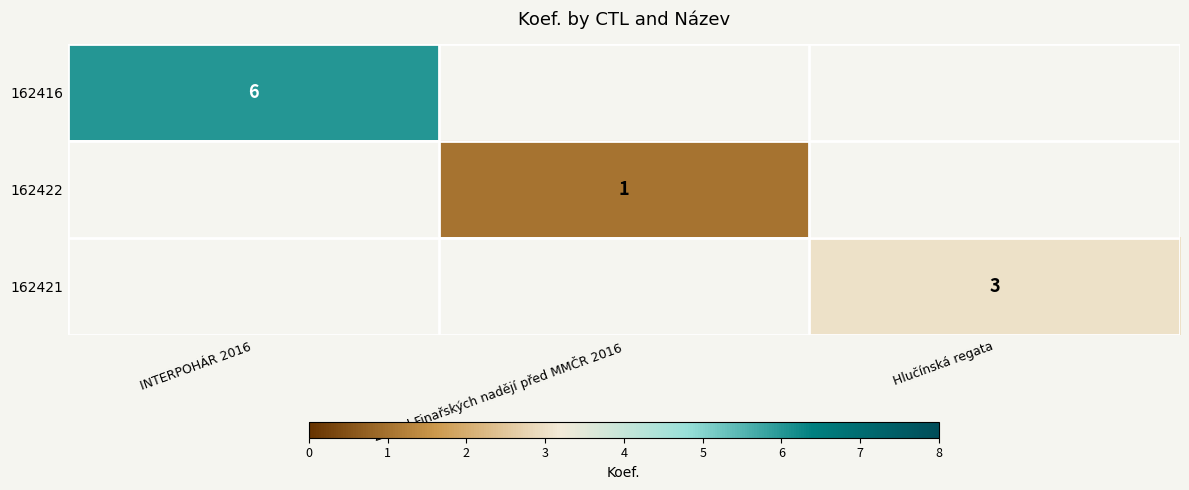

The value of 162421 at Hlučínská regata is 5. True or false?

False